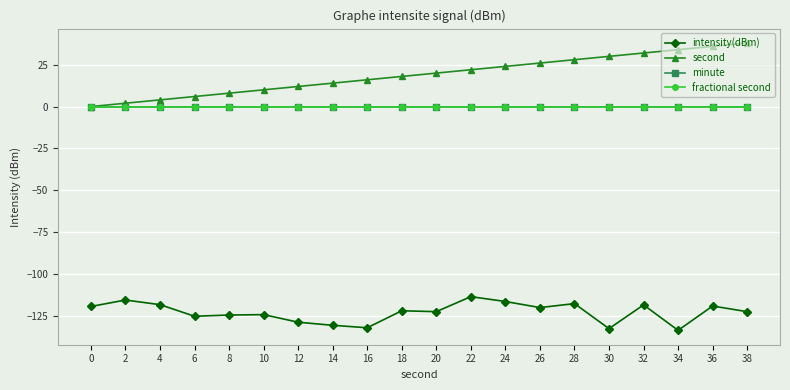

Is this an area chart (filled region under the line)?

No